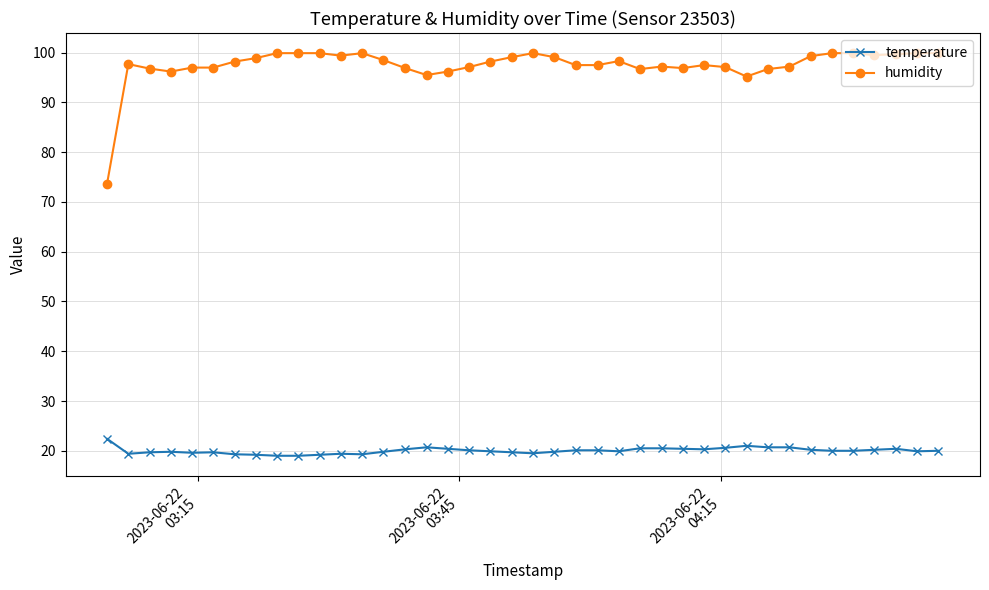

Rank the series by their maximum value, from lowest to highest.

temperature, humidity